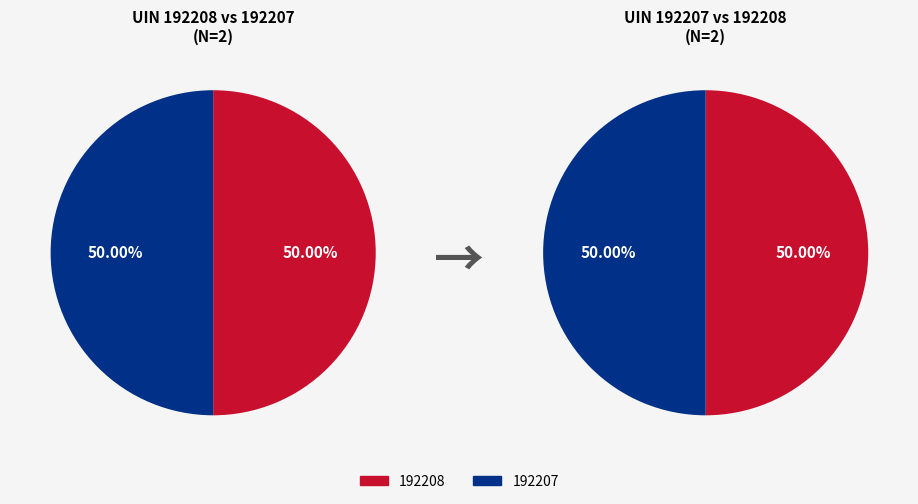

What is the ratio of the value at 192208 to the value at 192207?

1.0